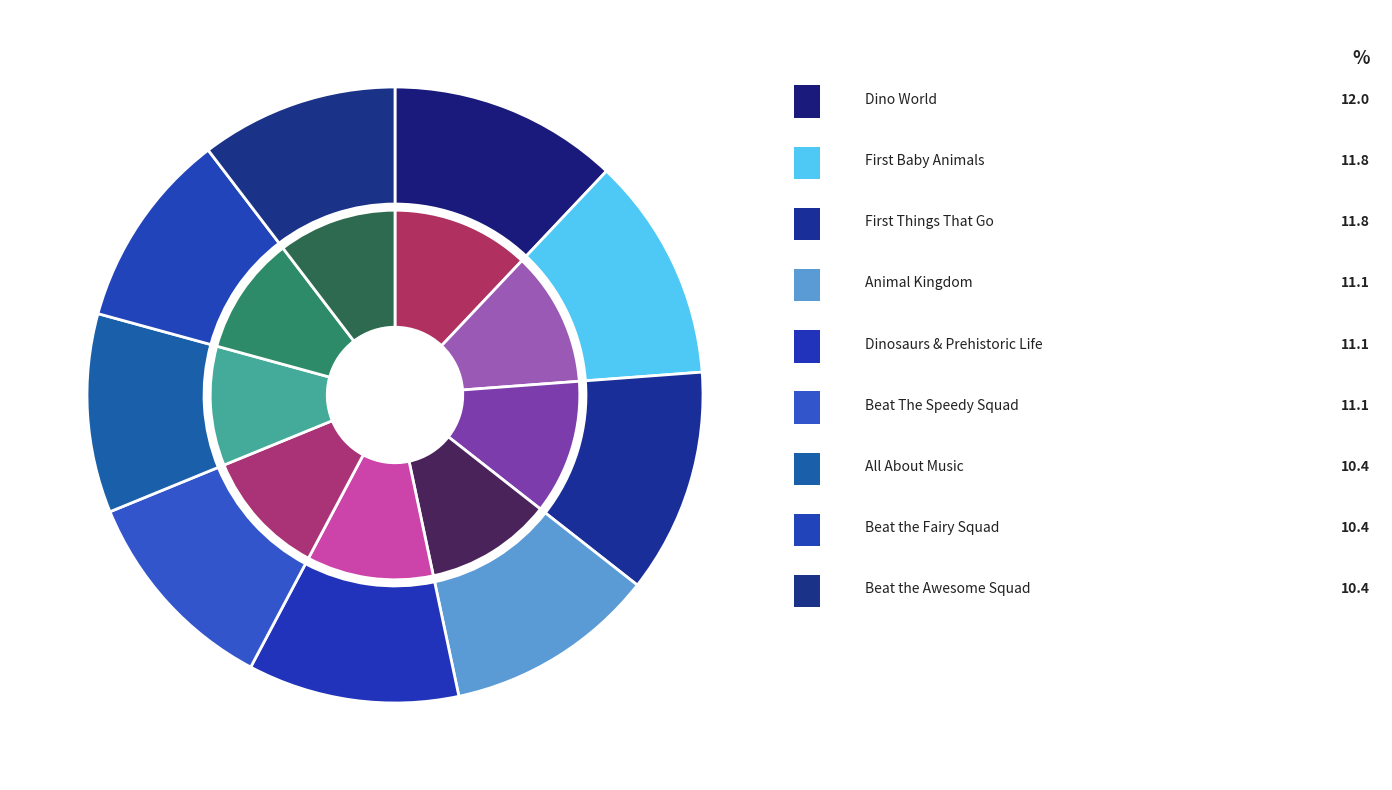

Does Beat the Fairy Squad represent more than half of the total?

No